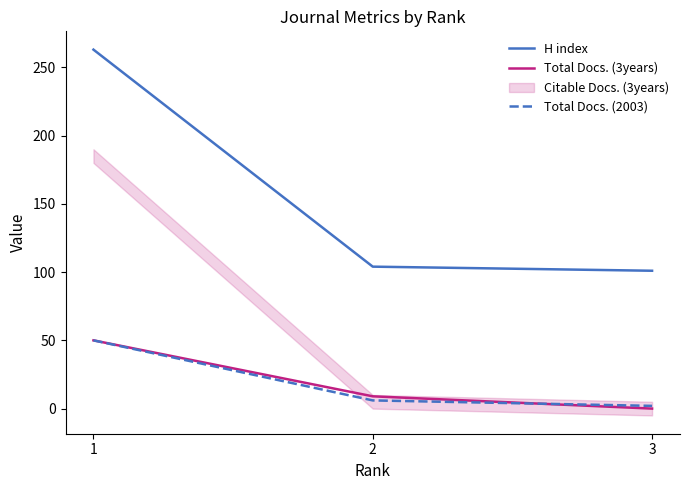

Which has a higher value, 3 or 2?

2